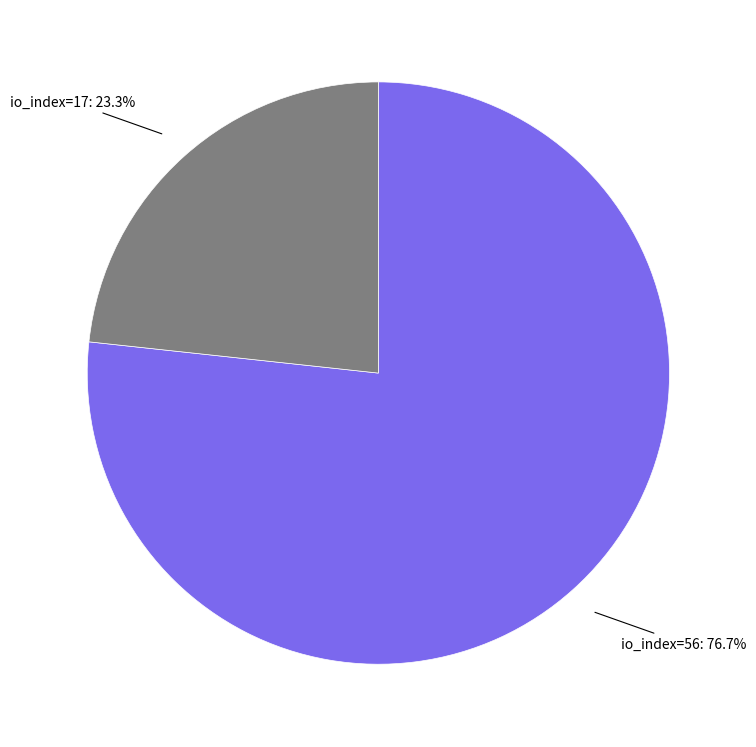

Is there a majority slice in this chart?

Yes